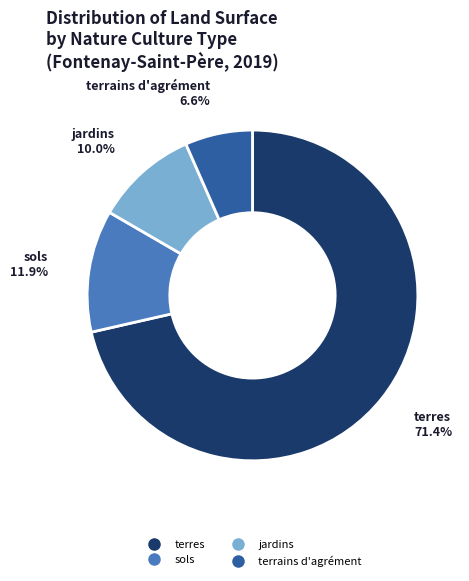

Is there a majority slice in this chart?

Yes